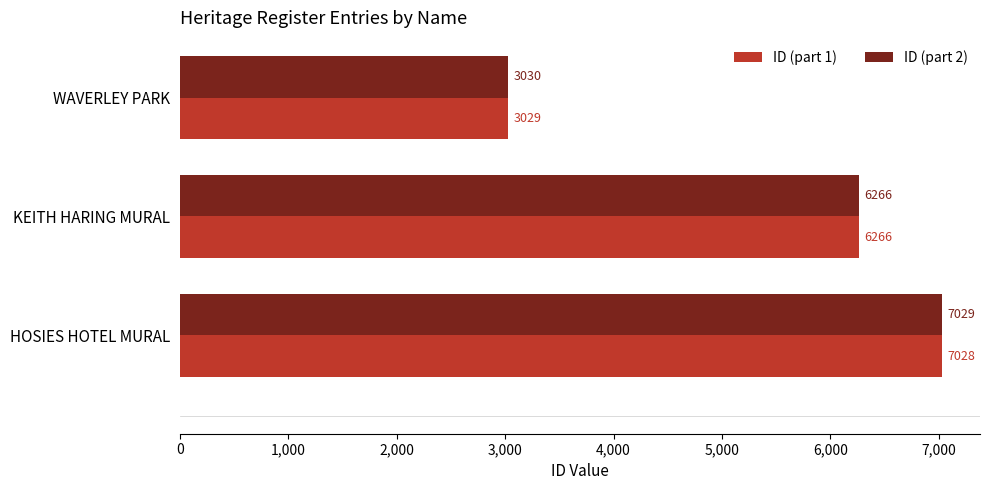

How many ID (part 2) values are between 3030 and 7029?

3